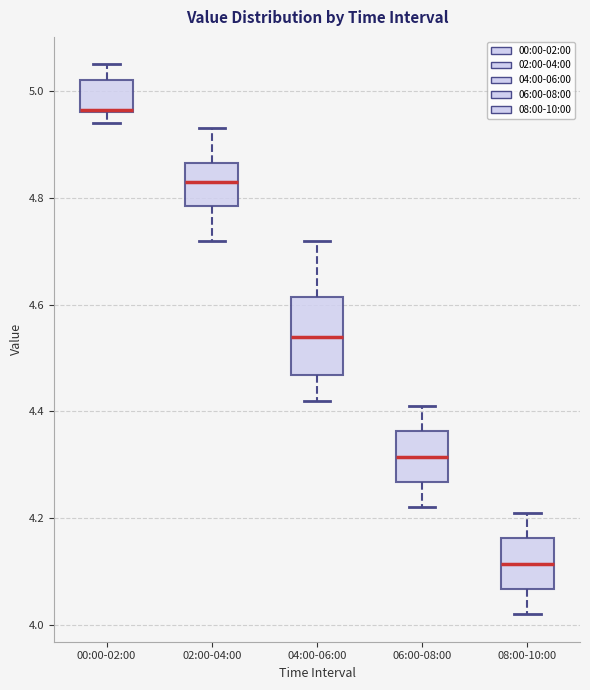

Reading left to right, transcribe this box plot: for each box, give where its median line is, the range the box spans, and where its two whiskers end, as read against the y-axis. The values are not printed on the chart, so give them approximately, as read against the axis.

00:00-02:00: median 4.96, box 4.96 to 5.02, whiskers 4.94 to 5.06
02:00-04:00: median 4.84, box 4.78 to 4.86, whiskers 4.72 to 4.94
04:00-06:00: median 4.54, box 4.46 to 4.62, whiskers 4.42 to 4.72
06:00-08:00: median 4.32, box 4.26 to 4.36, whiskers 4.22 to 4.42
08:00-10:00: median 4.12, box 4.06 to 4.16, whiskers 4.02 to 4.22